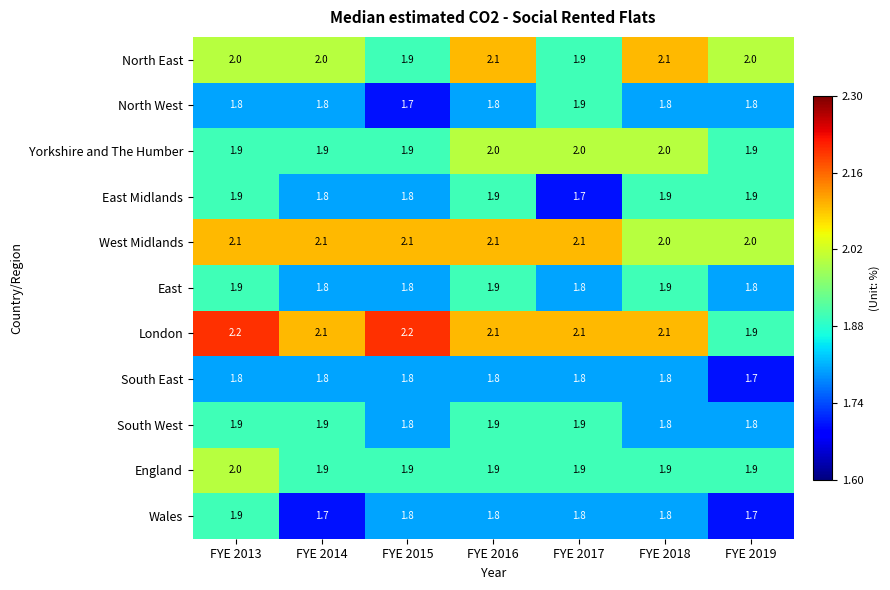

Read the North East value at FYE 2013.

2.0